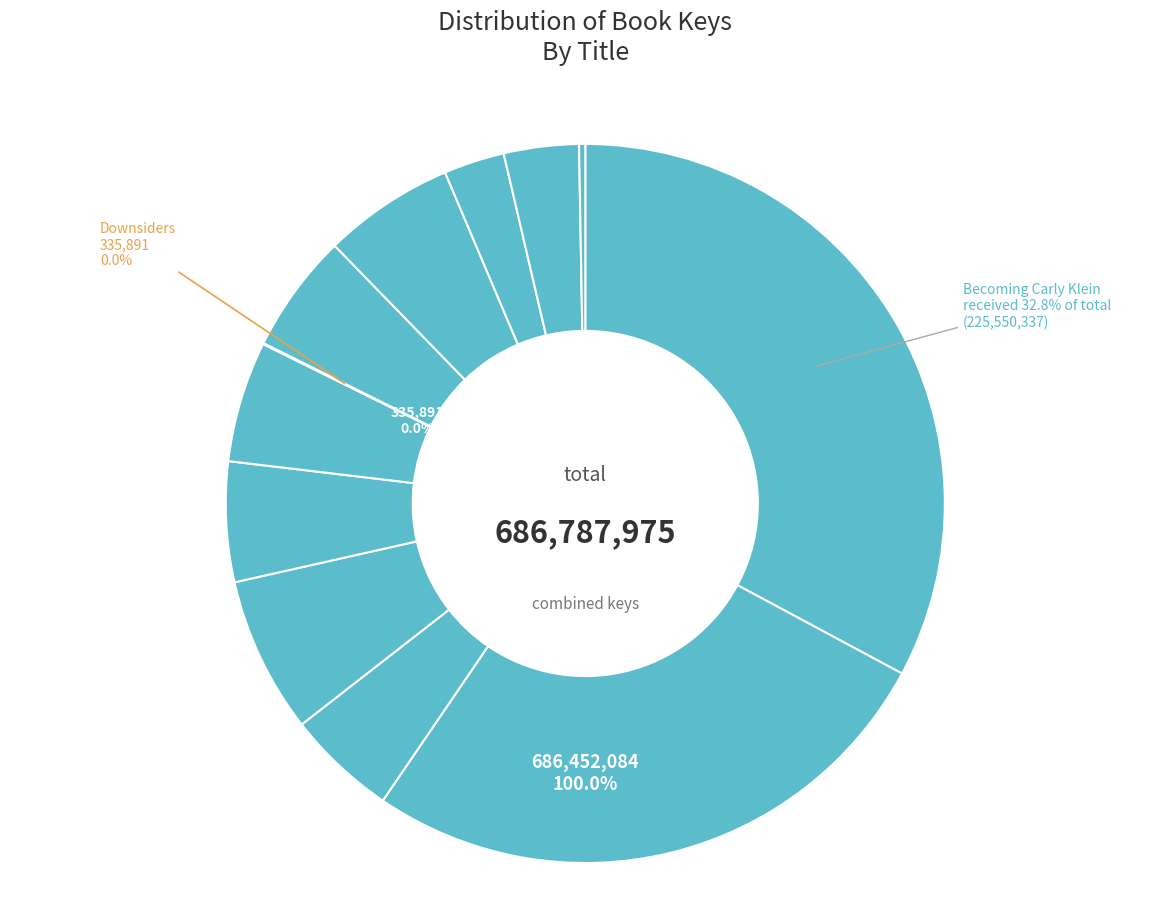

True or false: Speeding Bullet accounts for 9% of the total.

False